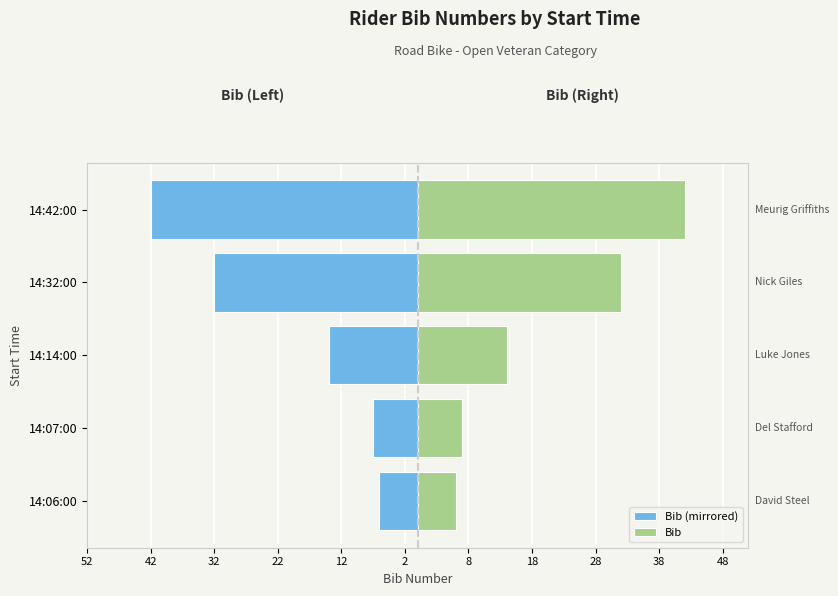

Which series changed the most between 14:07:00 and 14:42:00?

Bib (mirrored)